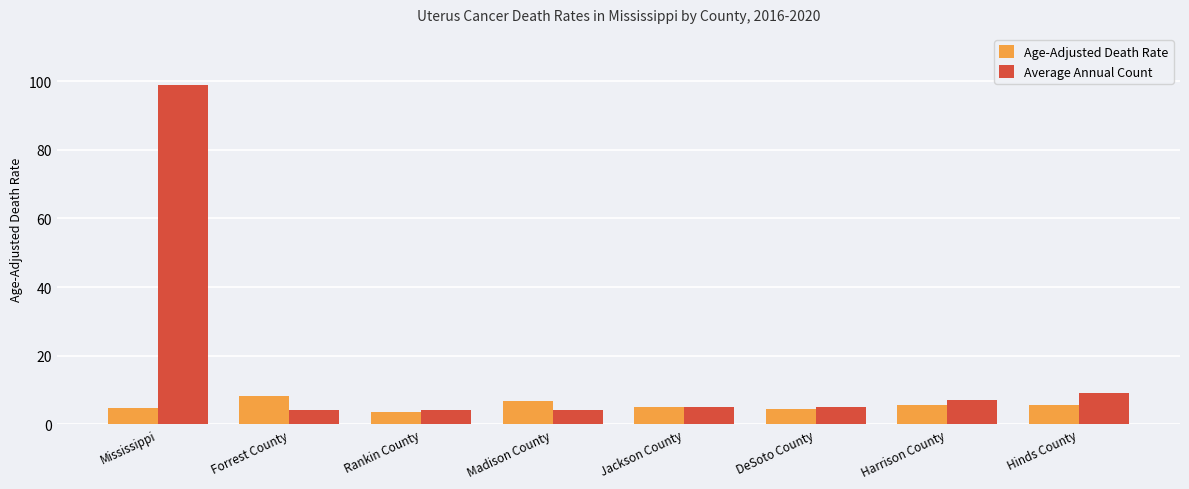

What is the smallest value displayed?

3.5